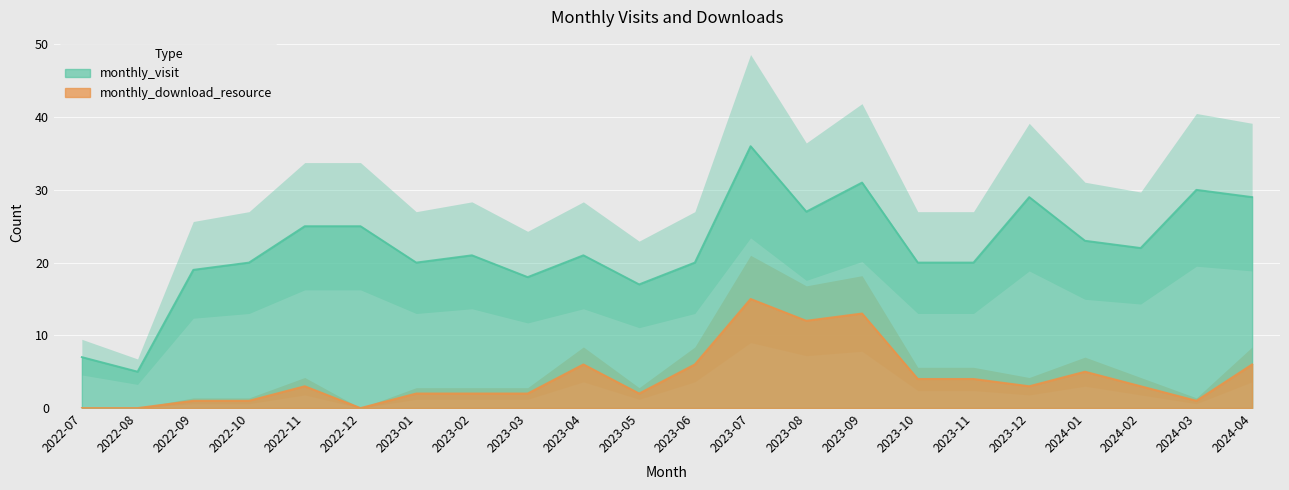

True or false: monthly_download_resource and monthly_visit intersect in this chart.

False